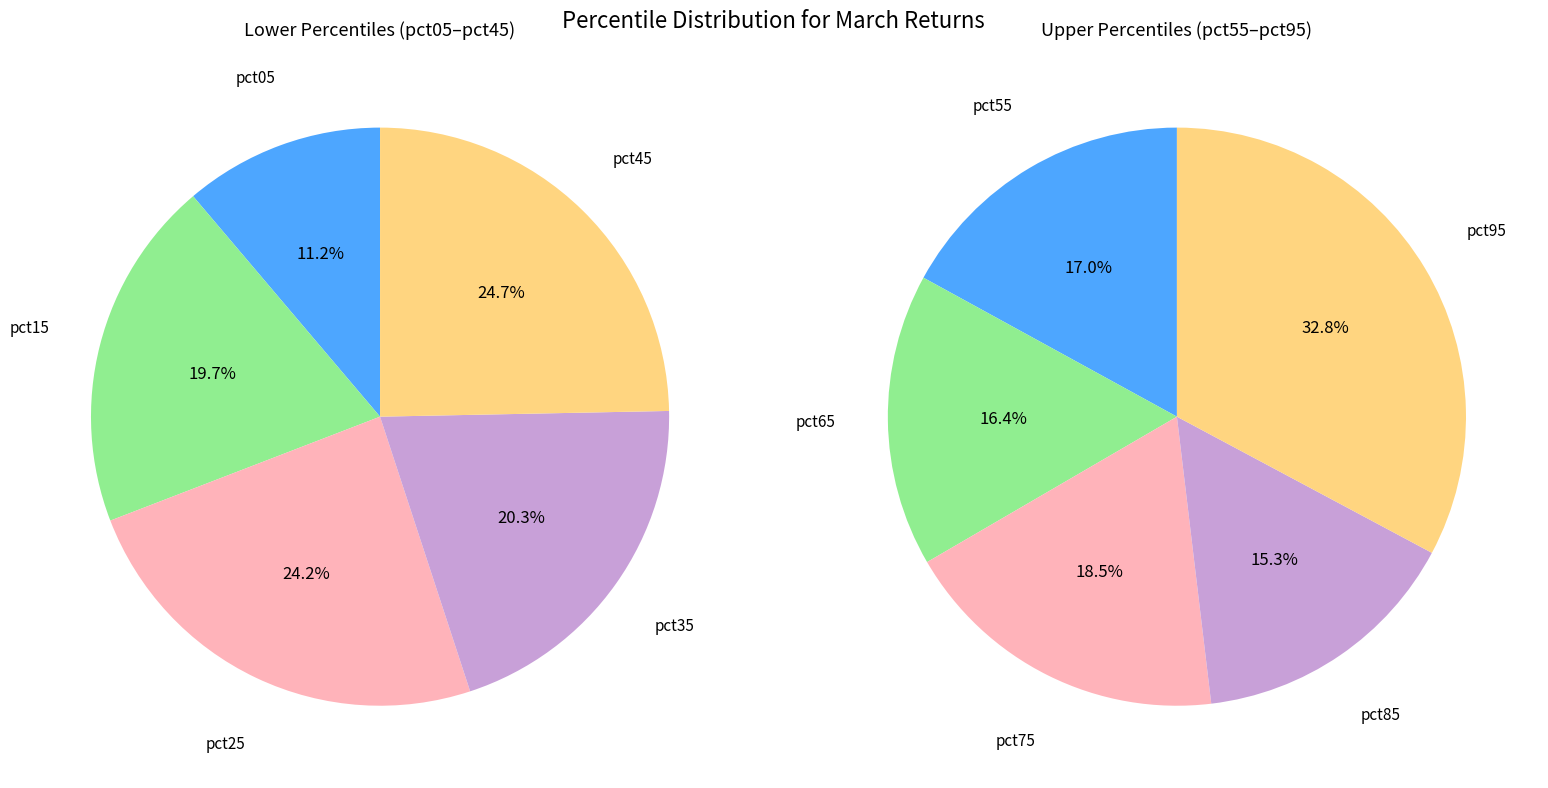

Does pct55 account for over 50% of the chart?

No